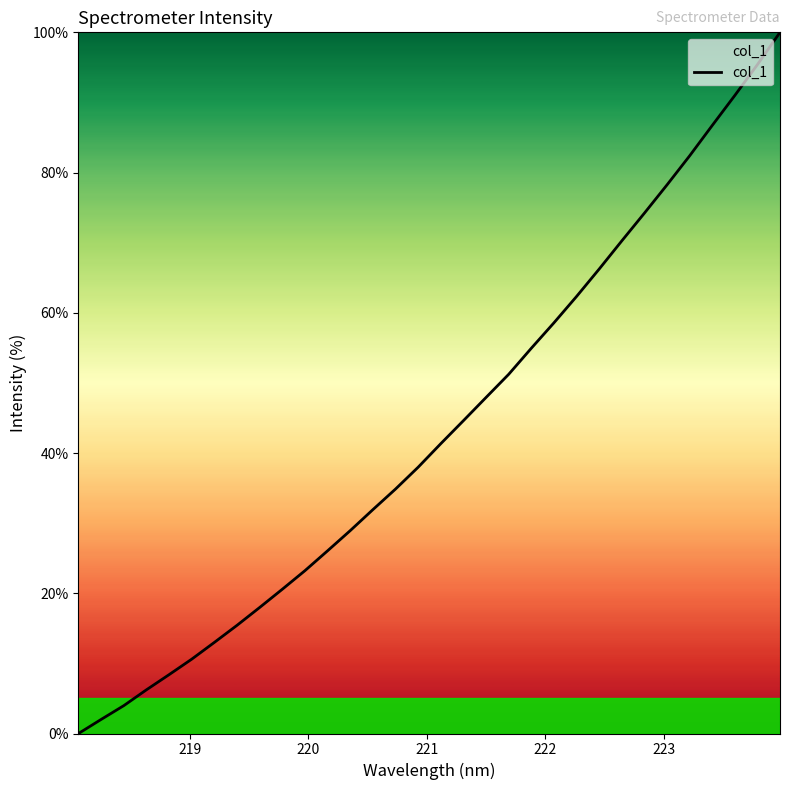

What is the sum of all values?

1386.6